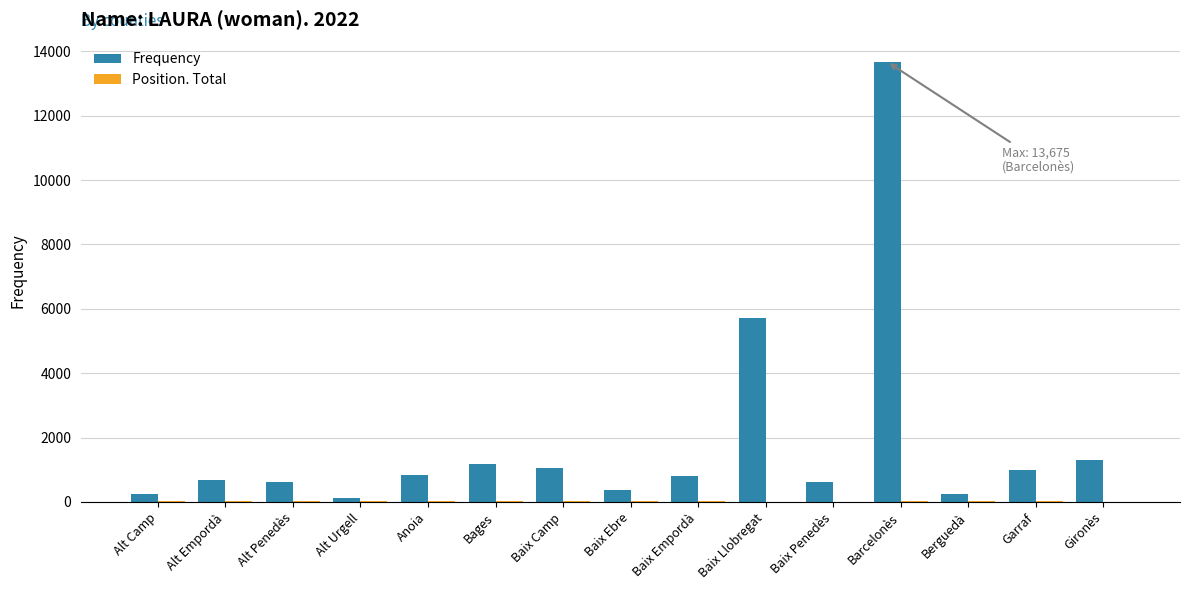

True or false: Frequency has a value of 20931 at Barcelonès.

False